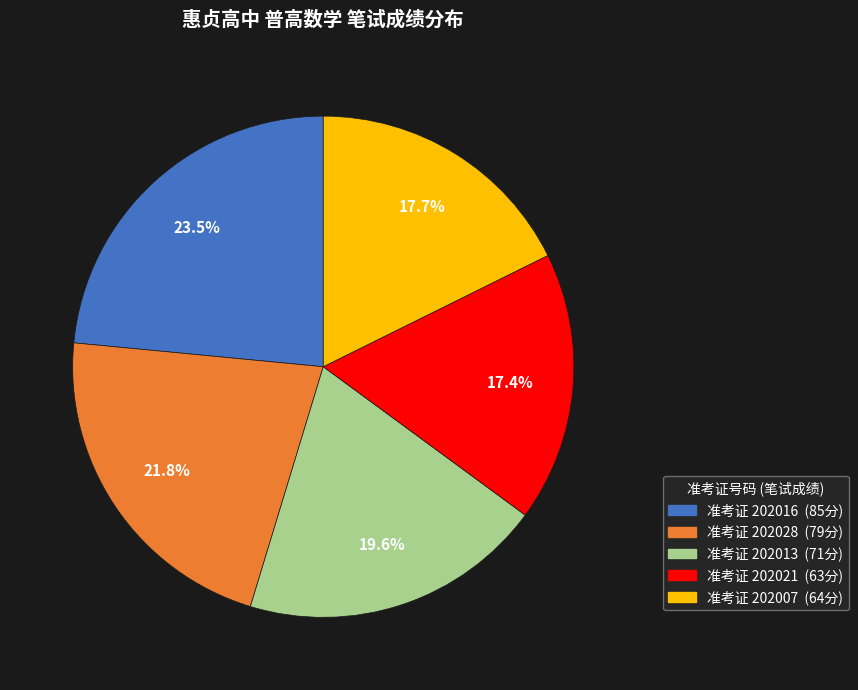

How many slices are in this pie chart?

5